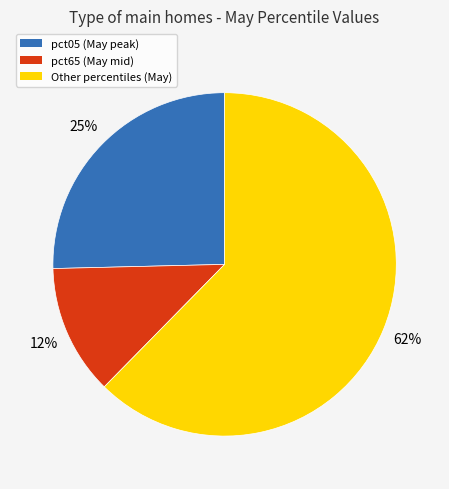

To the nearest percent, what is the average slice percentage?

33%